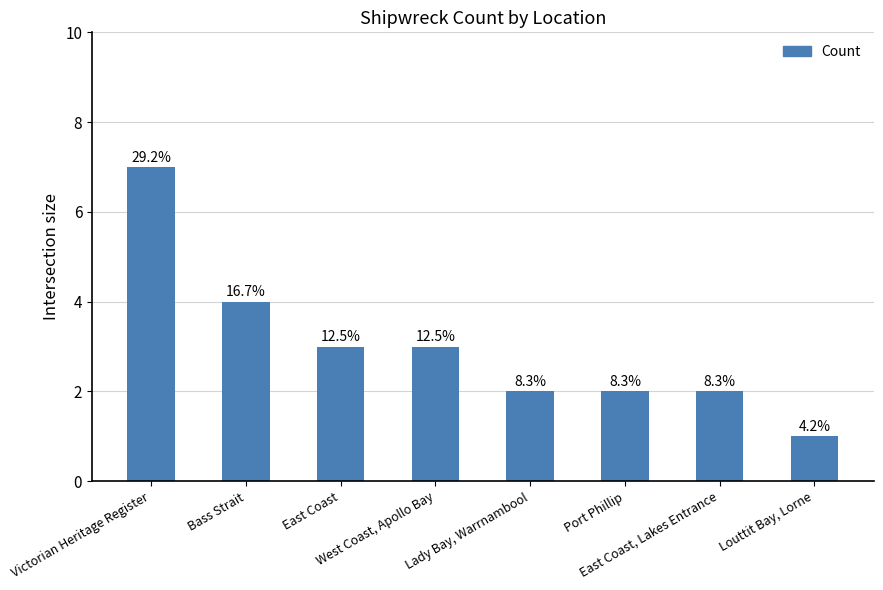

How many bars are there in total?

8